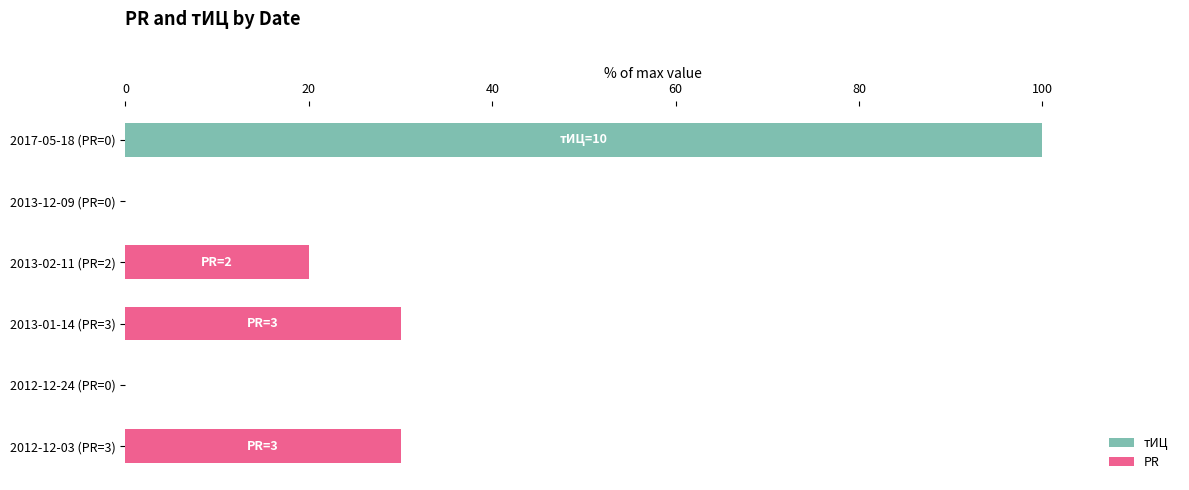

Count the number of data series in this chart.

2